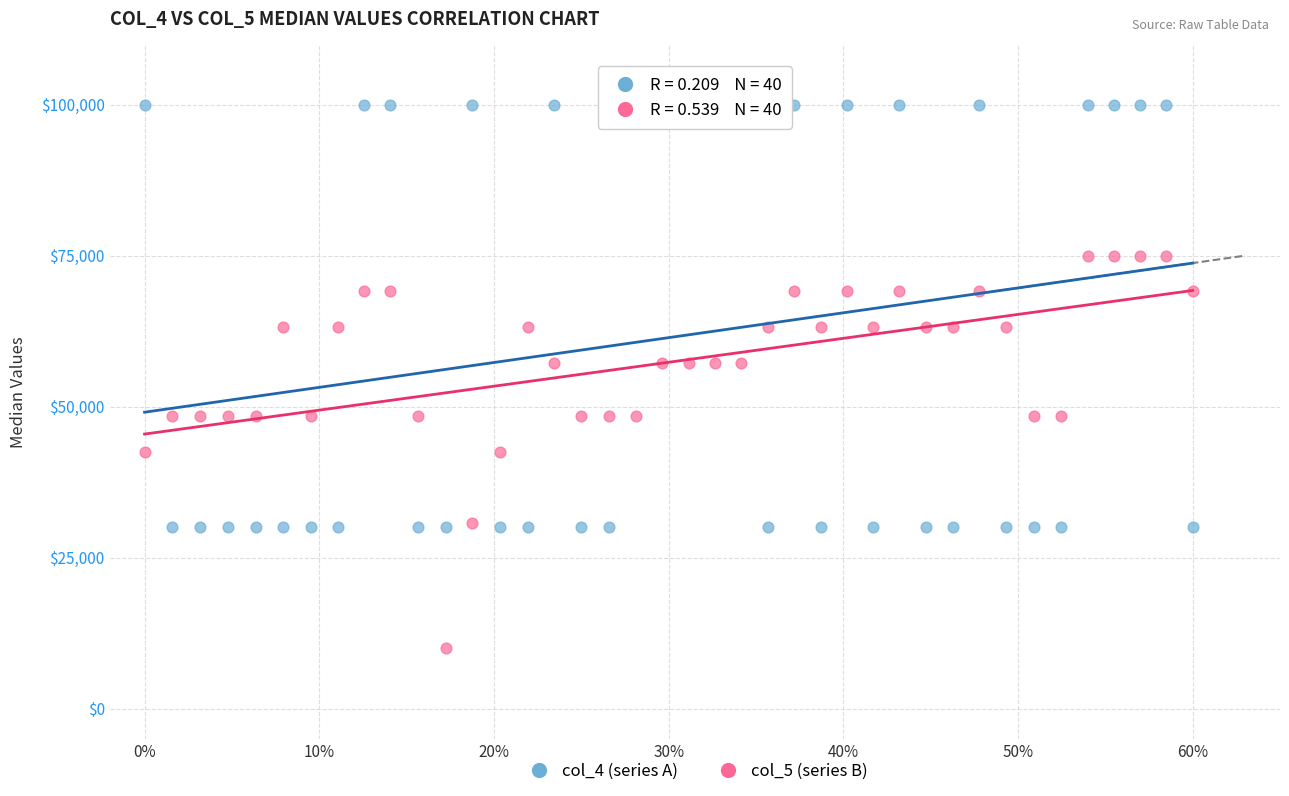

What are all the series names shown in the legend?

col_4 (series A), col_5 (series B)